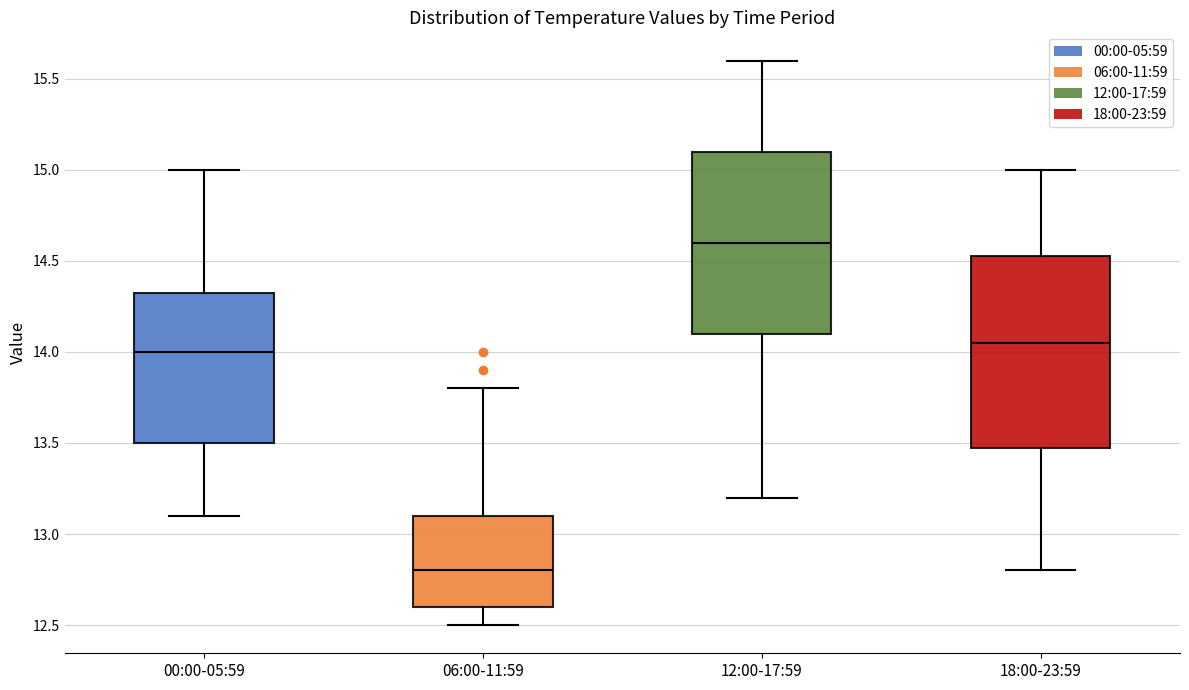

Comparing the boxes themselves (not the whiskers), which one is the tallest?

18:00-23:59